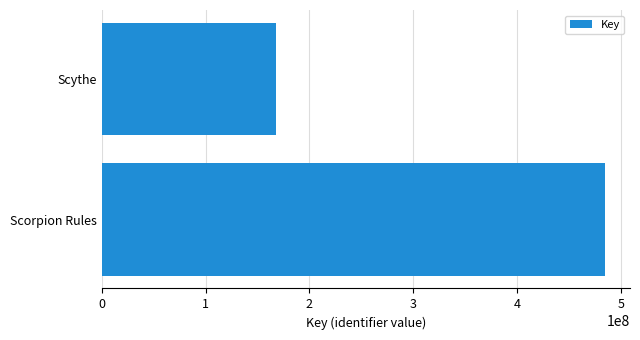

What is the average value?

326399708